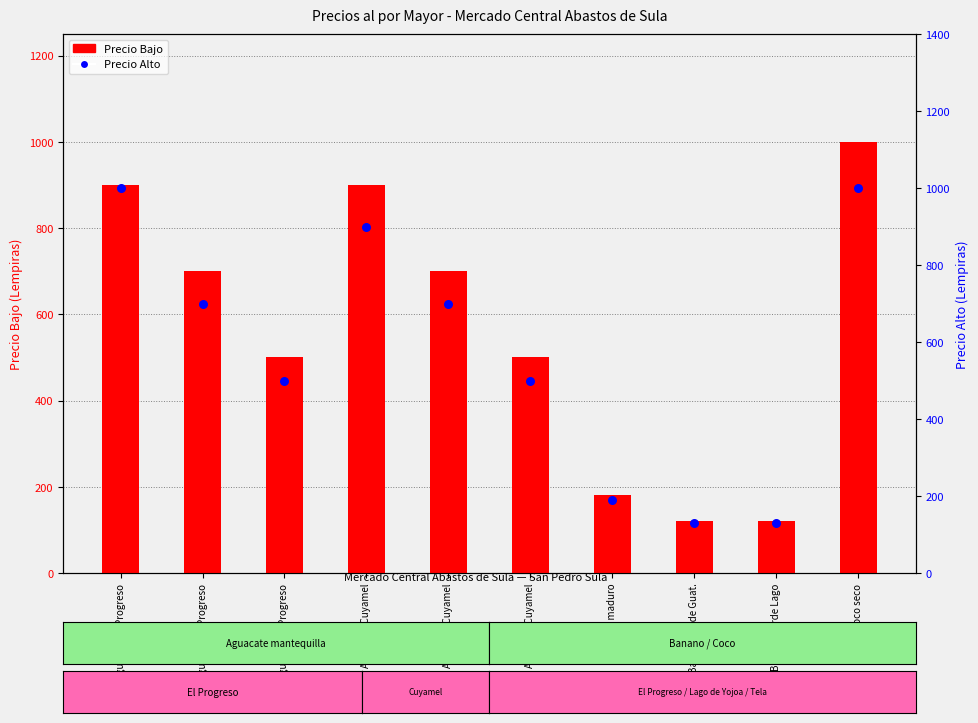

At how many categories does at least one series exceed 575?

5